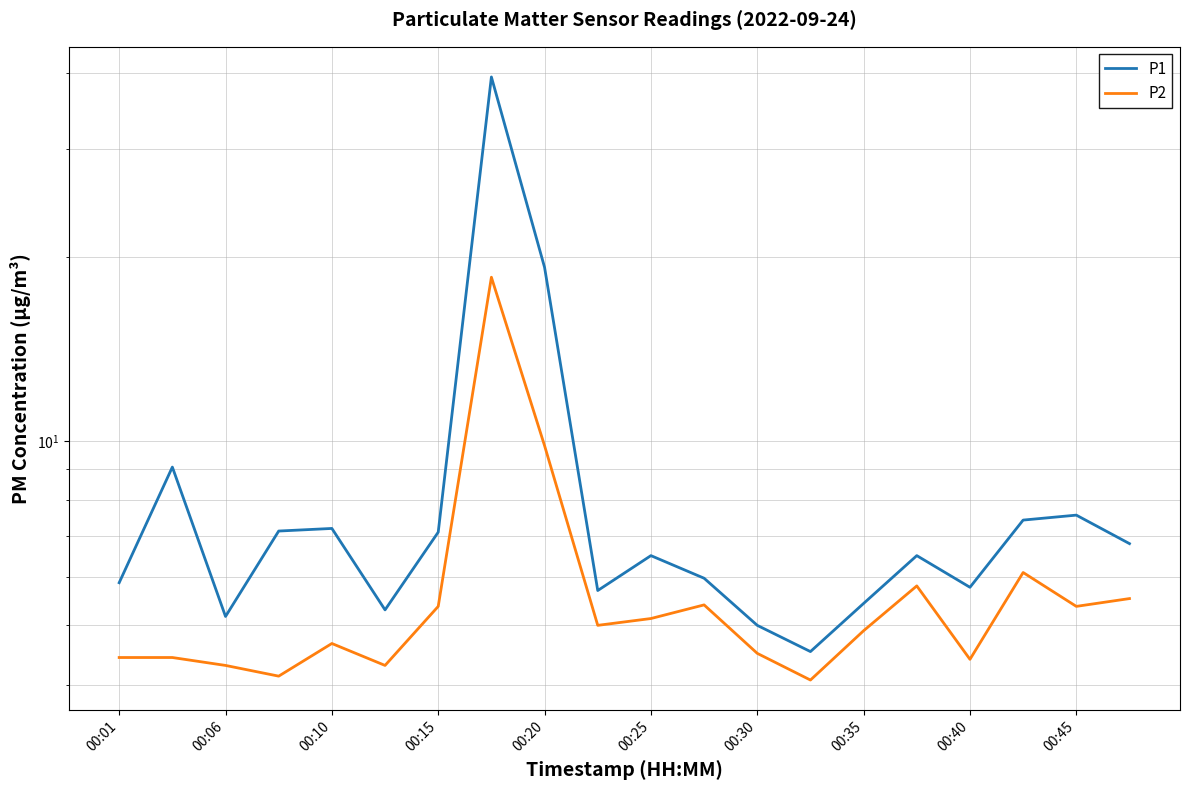

What is the difference between the maximum and minimum values in the P2 series?

14.5